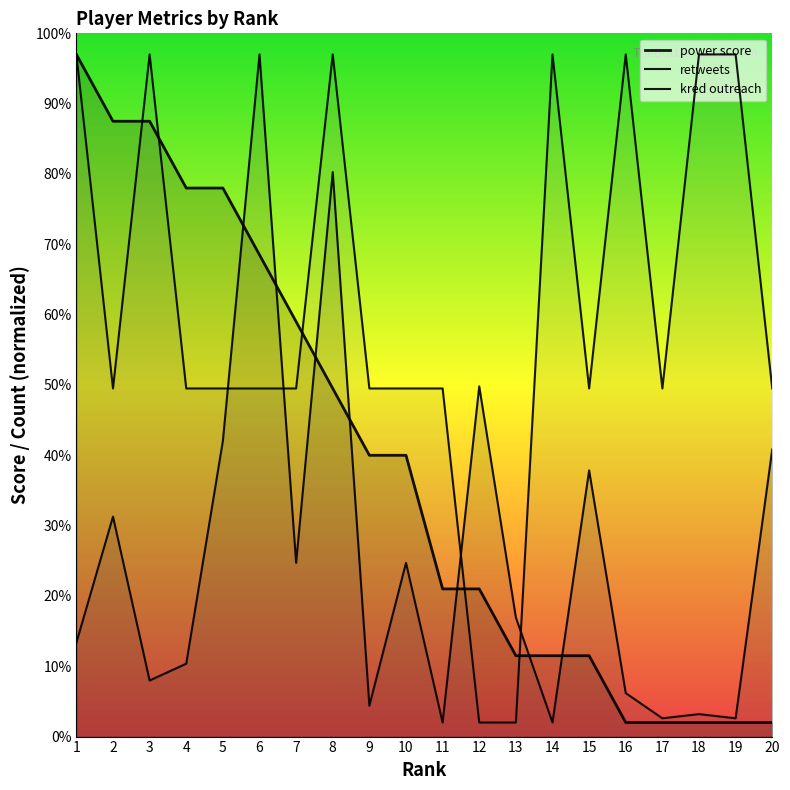

Rank the series at 19 from highest to lowest value.

kred outreach, retweets, power score